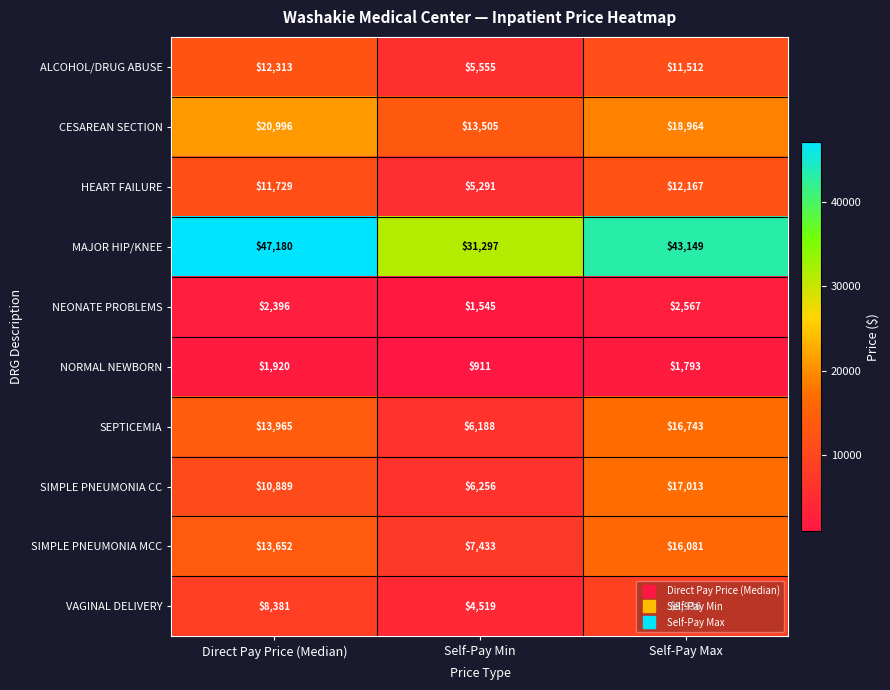

Where is MAJOR HIP/KNEE nearest to the value 39238?

Self-Pay Max